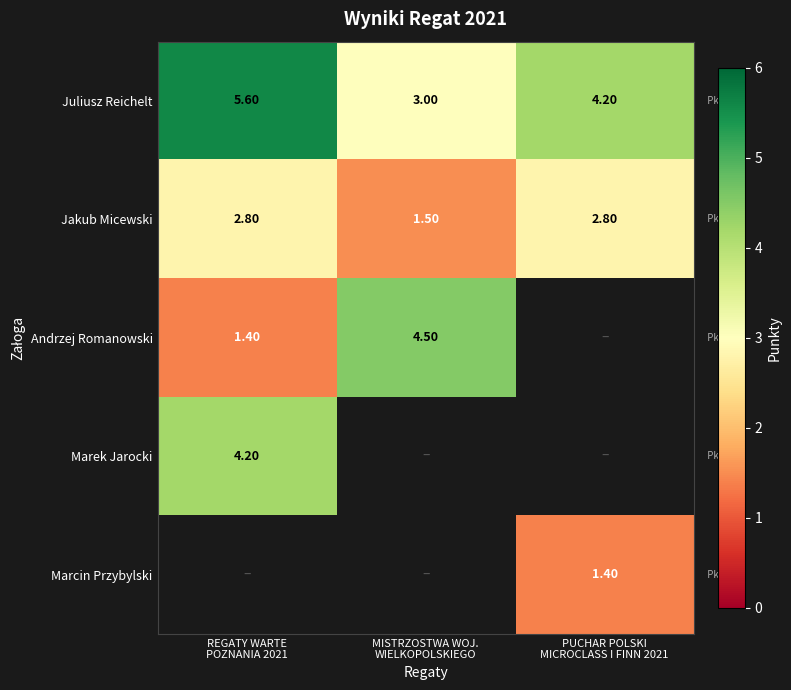

At which category does the chart reach its peak across all series?

REGATY WARTE
POZNANIA 2021